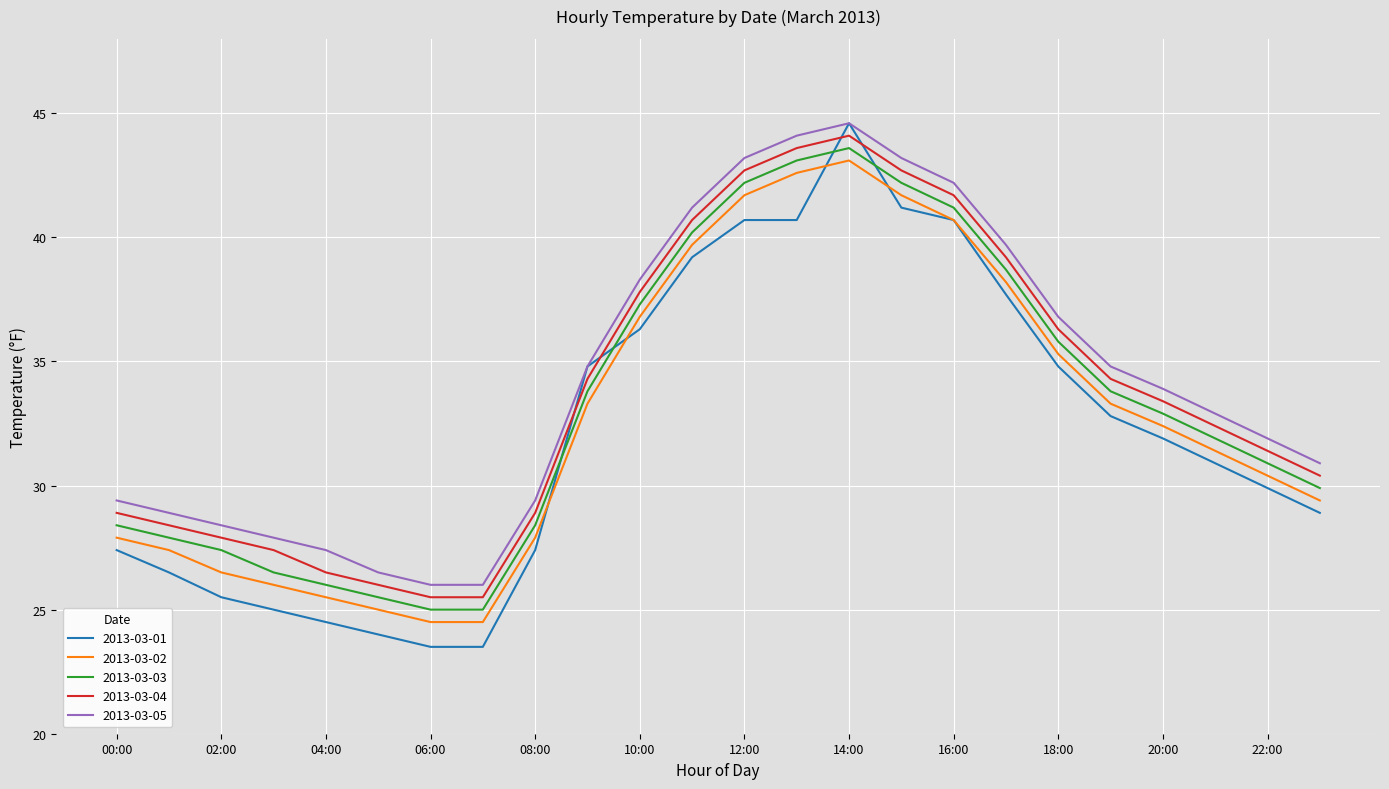

What is the smallest value displayed?

23.5